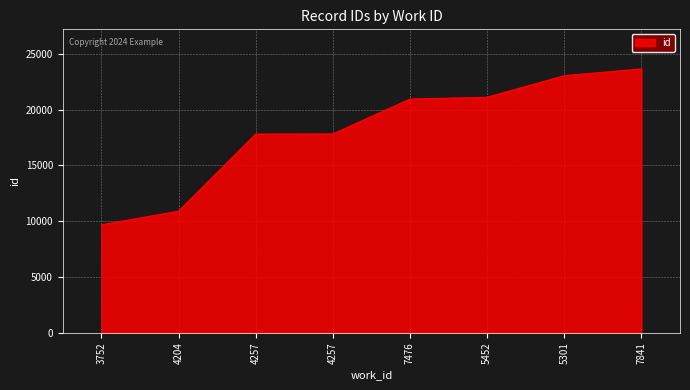

Count the number of categories in the chart.

8